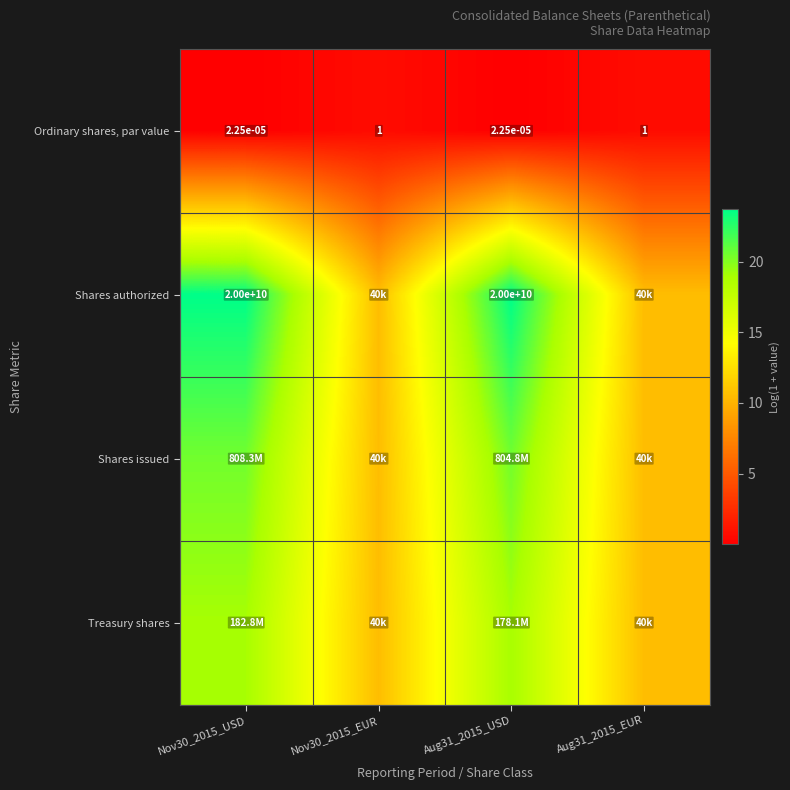

At which category is the sum across all series the highest?

Nov30_2015_USD